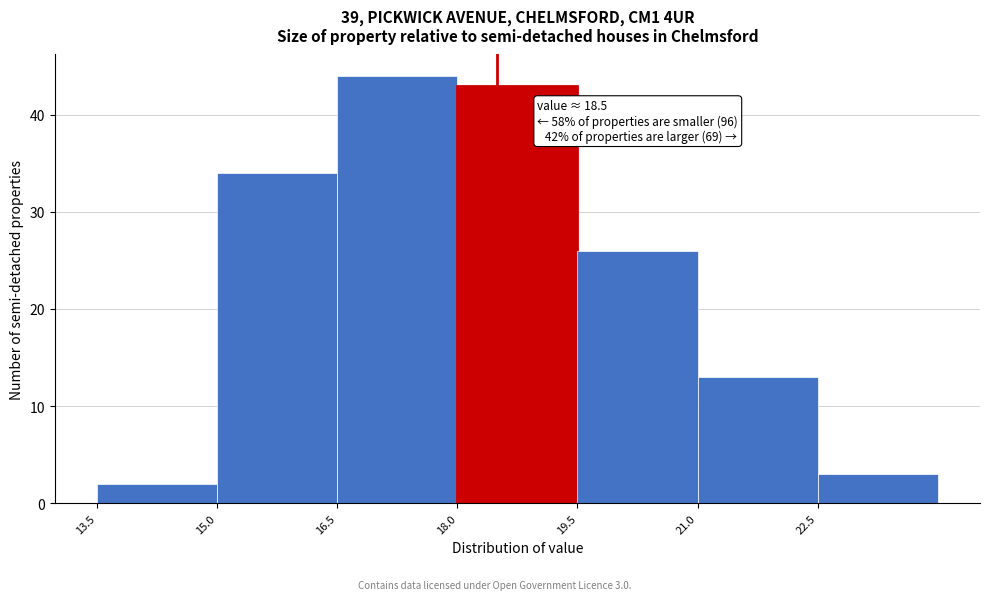

Over which range of the x-axis is the bar tallest?

16.5 to 18.0